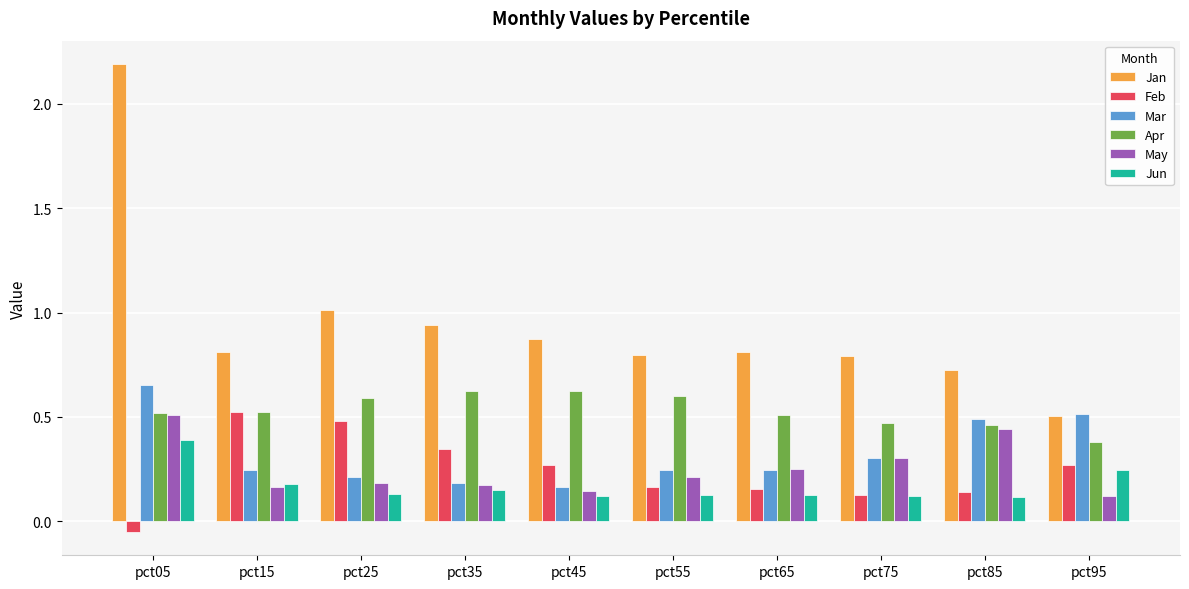

What is the sum of the Jan values at pct75 and pct25?

1.8